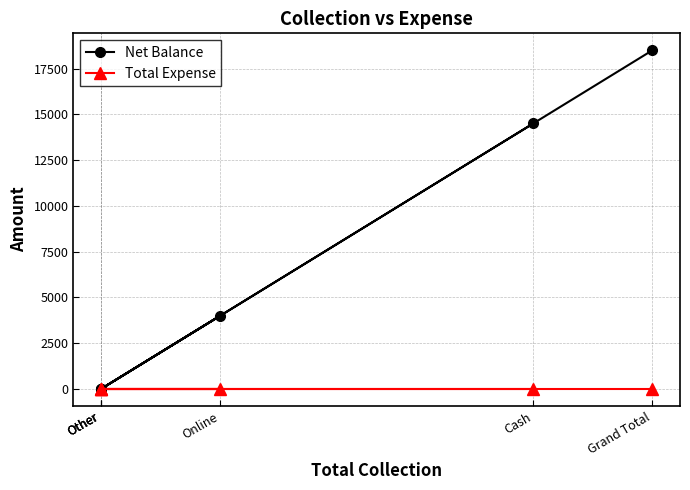

What is the label of the 3rd point from the right?

Online